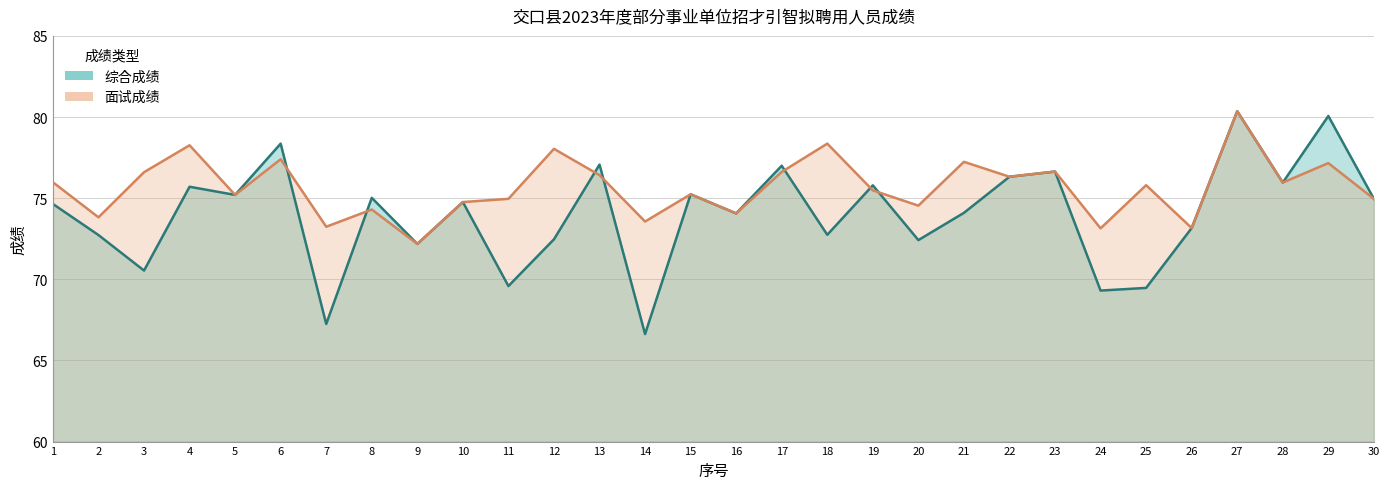

Rank the series at 1 from highest to lowest value.

面试成绩, 综合成绩